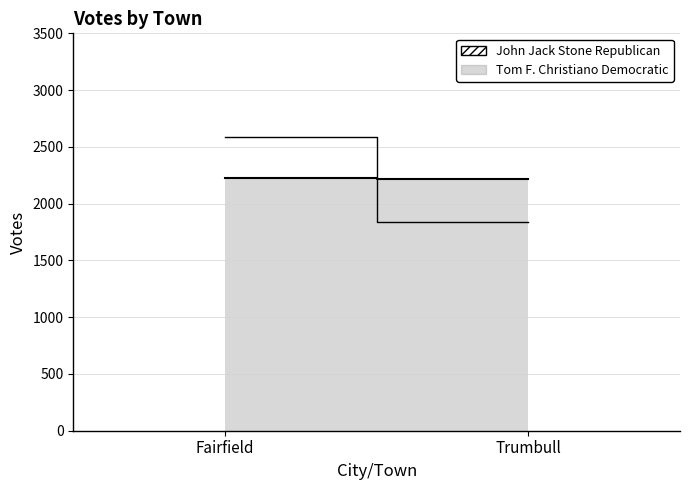

What position from the right is Trumbull?

1